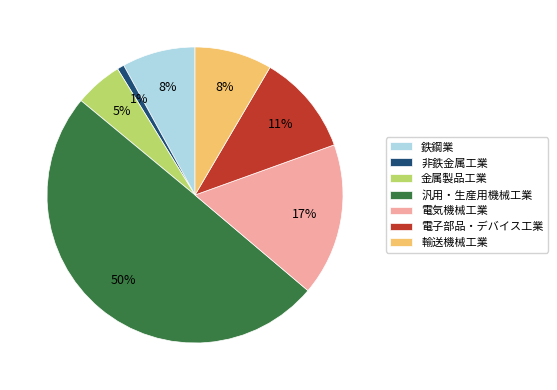

To the nearest percent, what portion does 非鉄金属工業 represent?

1%